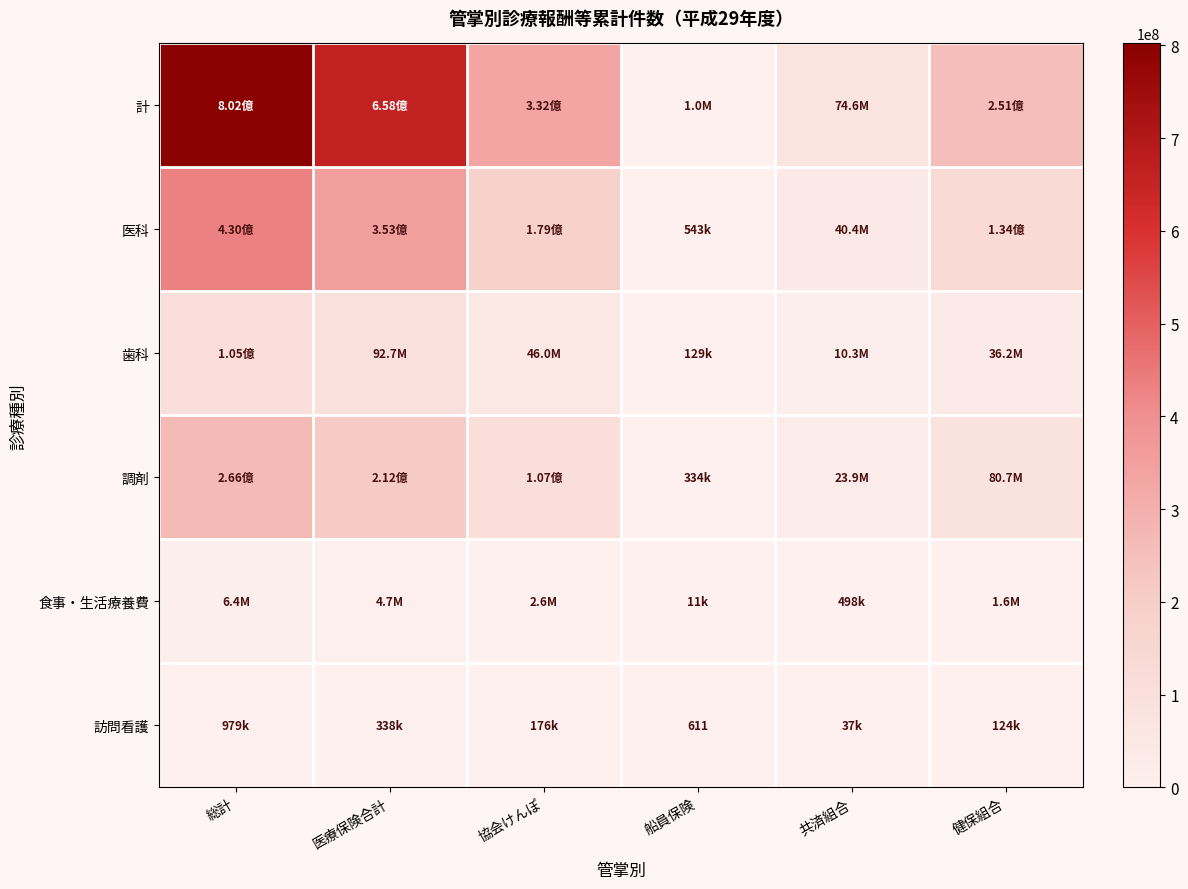

Is the value of 訪問看護 at 総計 greater than the value of 歯科 at 協会けんぽ?

No